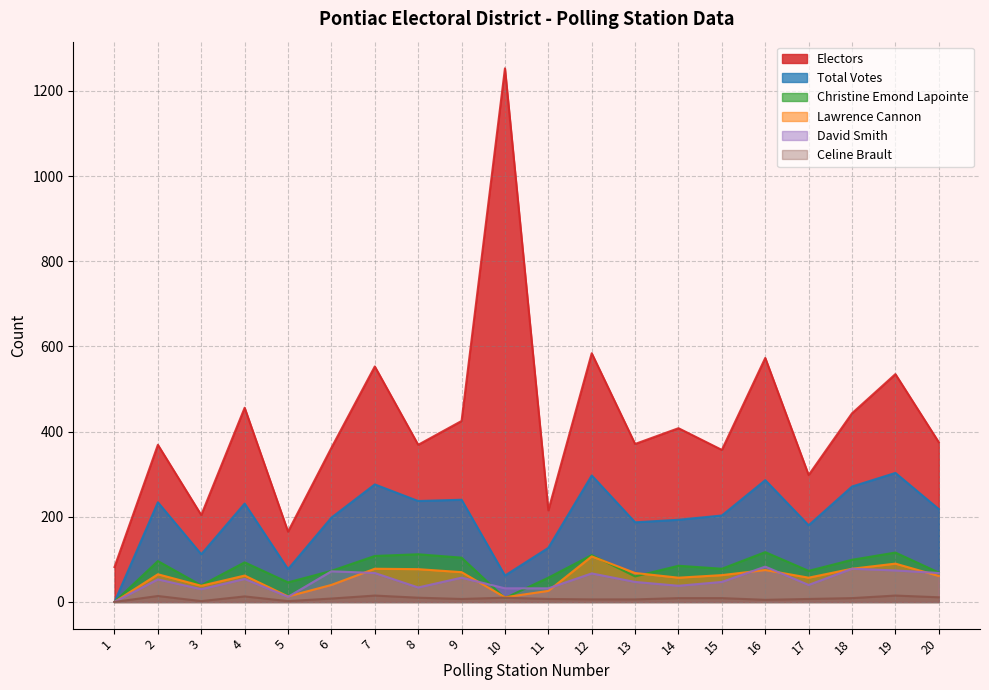

Reading left to right, transcribe all the data shown in this chart.

Electors: 82	369	204	456	165	362	553	369	425	1253	215	584	371	408	357	573	298	443	535	375
Total Votes: 0	234	112	231	77	198	276	237	240	62	127	297	187	193	203	286	180	271	303	218
Christine Emond Lapointe: 0	96	39	93	46	73	108	112	104	9	57	110	60	85	78	117	73	99	116	69
Lawrence Cannon: 0	65	38	62	13	40	78	77	70	11	26	107	68	57	63	75	57	78	90	61
David Smith: 0	53	30	54	12	72	68	34	57	32	32	67	47	38	47	83	40	78	74	68
Celine Brault: 0	14	2	13	2	8	15	10	7	10	7	6	6	9	9	5	7	9	15	11